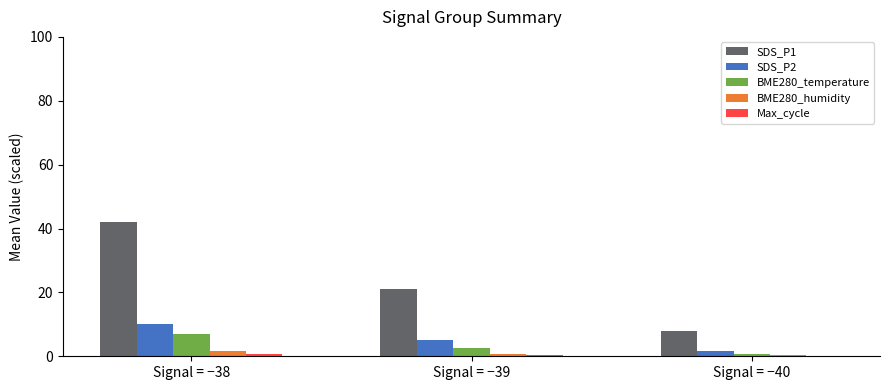

What is the total value across all series at Signal = −38?

61.3